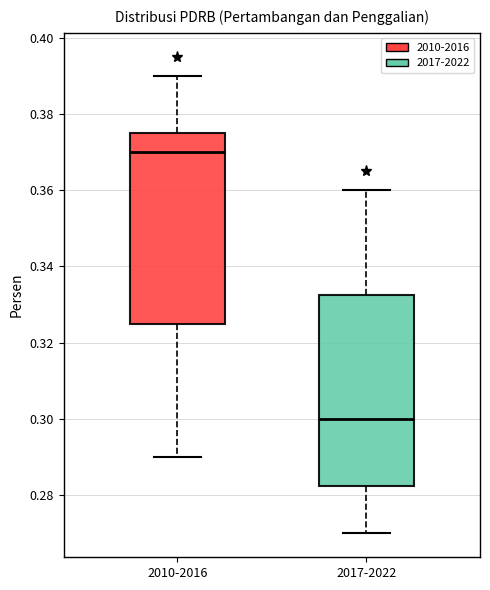

Where is the upper edge of the box for 2017-2022 on the y-axis? The values are not printed on the chart, so give them approximately, as read against the axis.

0.332